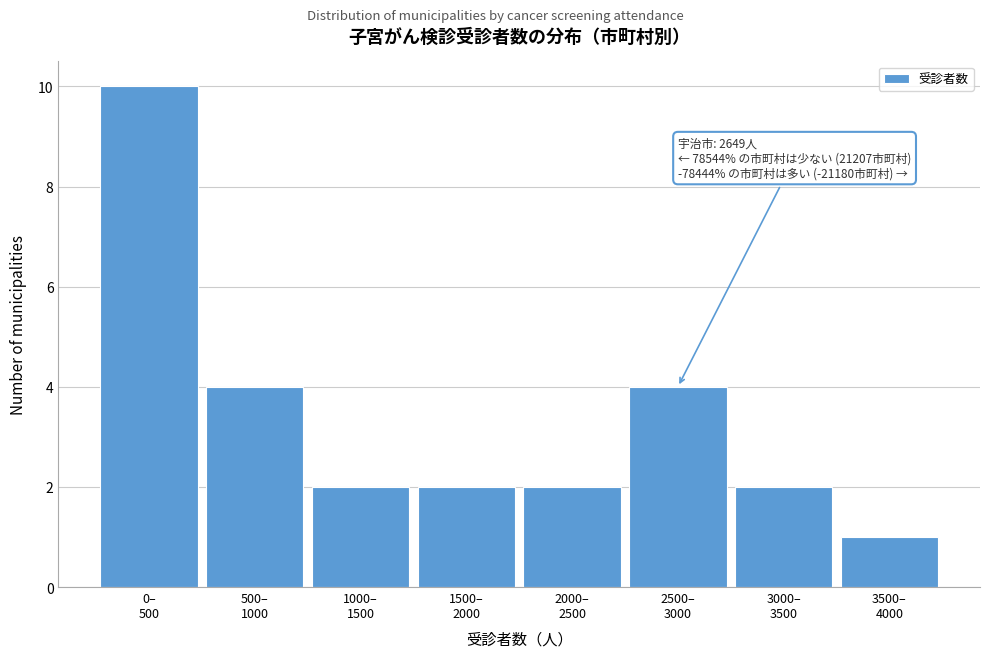

Reading left to right, extract all data points from this chart.

10	4	2	2	2	4	2	1